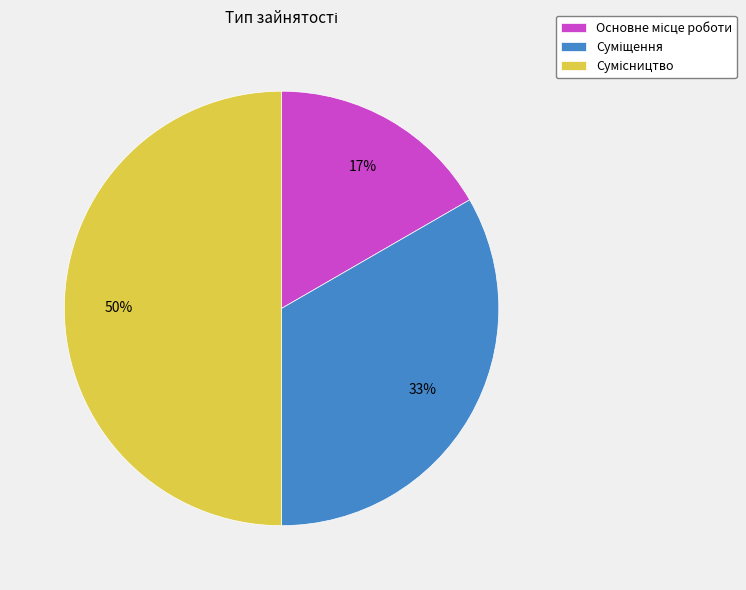

To the nearest percent, what is the difference between the largest and smallest slice percentages?

33%